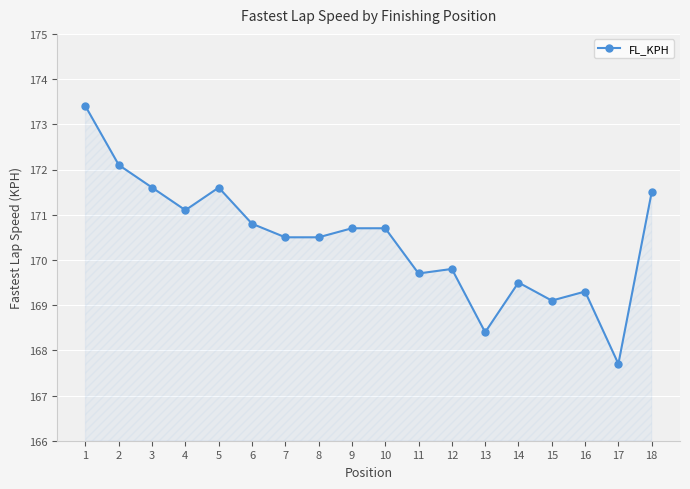

At which category does the data reach its first local valley?

4